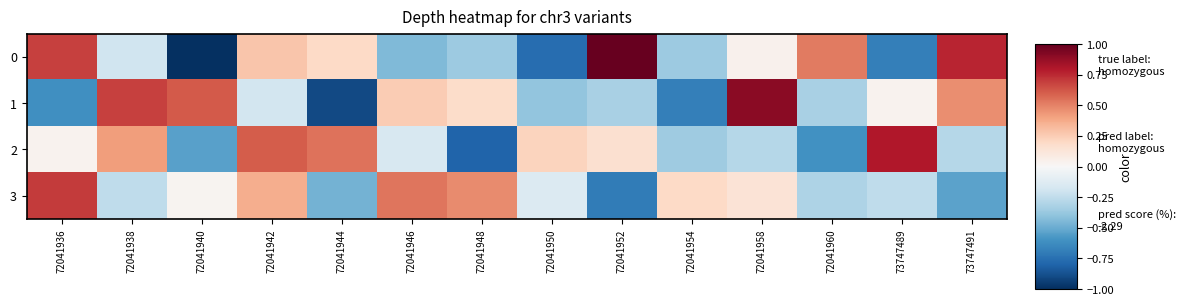

At which category is the sum across all series the highest?

72041942